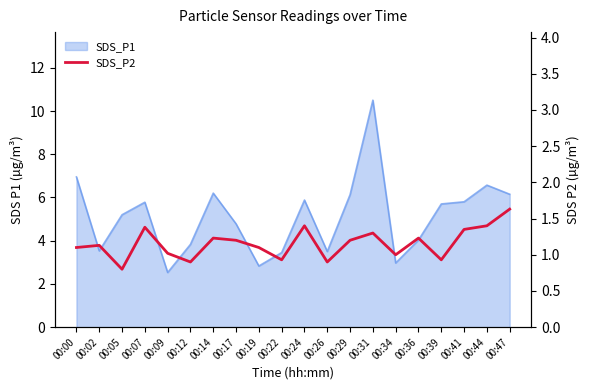

Reading left to right, transcribe all the data shown in this chart.

00:00=1.1	00:02=1.1	00:05=0.8	00:07=1.4	00:09=1.0	00:12=0.9	00:14=1.2	00:17=1.2	00:19=1.1	00:22=0.9	00:24=1.4	00:26=0.9	00:29=1.2	00:31=1.3	00:34=1.0	00:36=1.2	00:39=0.9	00:41=1.4	00:44=1.4	00:47=1.6